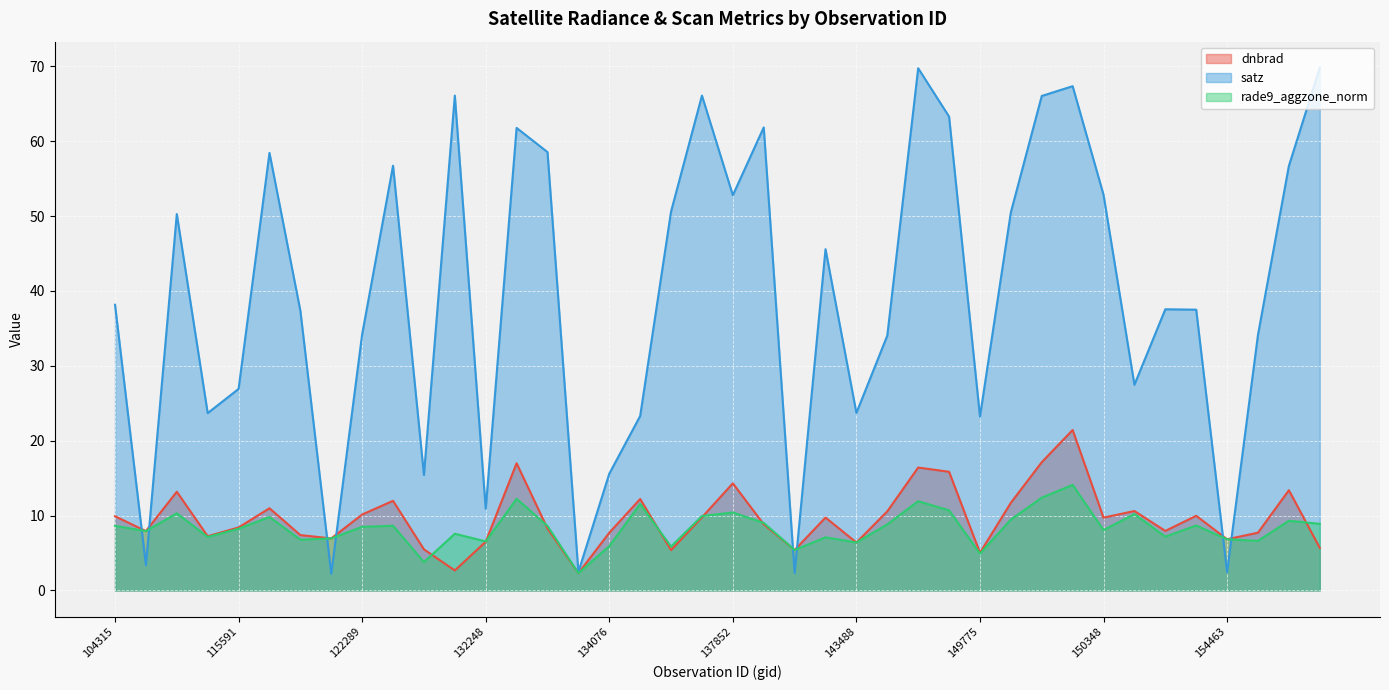

What is the total value across all series at 6551?

85.8